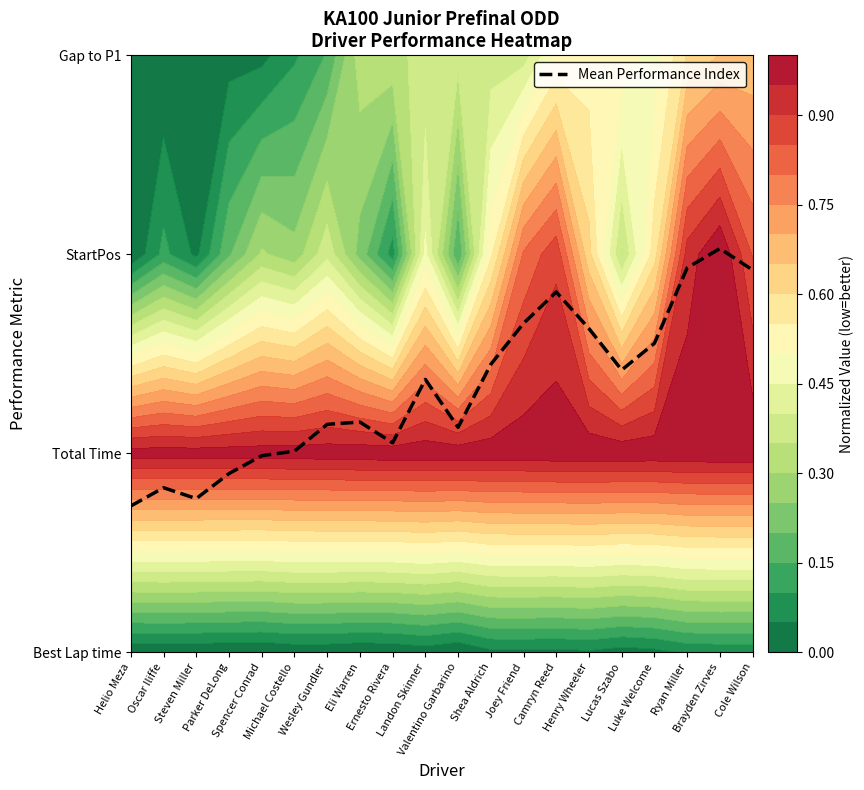

Rank the categories by value from lowest to highest.

Helio Meza, Steven Miller, Oscar Iliffe, Parker DeLong, Spencer Conrad, Michael Costello, Ernesto Rivera, Valentino Garbarino, Wesley Gundler, Eli Warren, Landon Skinner, Lucas Szabo, Shea Aldrich, Luke Welcome, Henry Wheeler, Joey Friend, Camryn Reed, Cole Wilson, Ryan Miller, Brayden Zirves